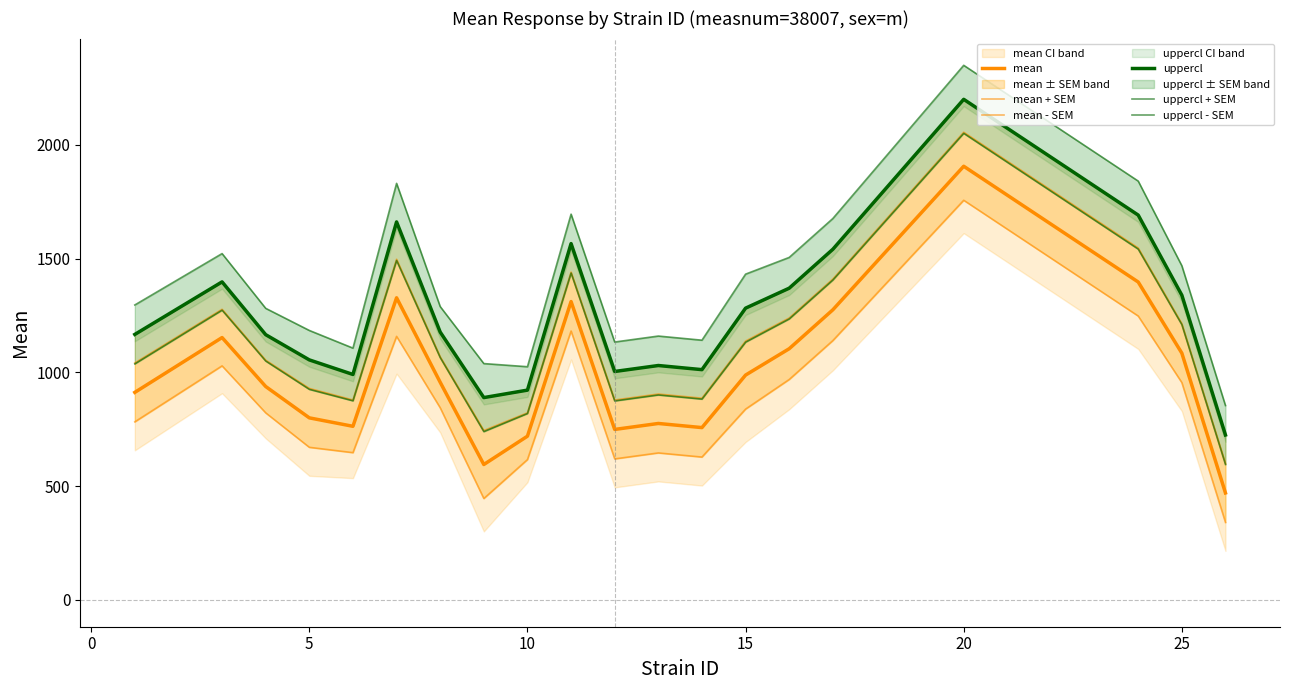

What is the value of the mean + SEM point at the 2nd from the left?

1277.2